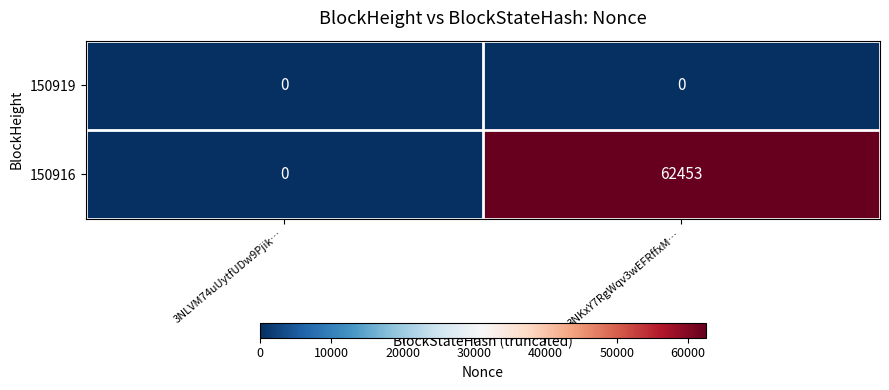

Reading left to right, transcribe all the data shown in this chart.

150919: 3NLVM74uUytfUDw9Pjik…=0	3NKxY7RgWqv3wEFRffxM…=0
150916: 3NLVM74uUytfUDw9Pjik…=0	3NKxY7RgWqv3wEFRffxM…=62453